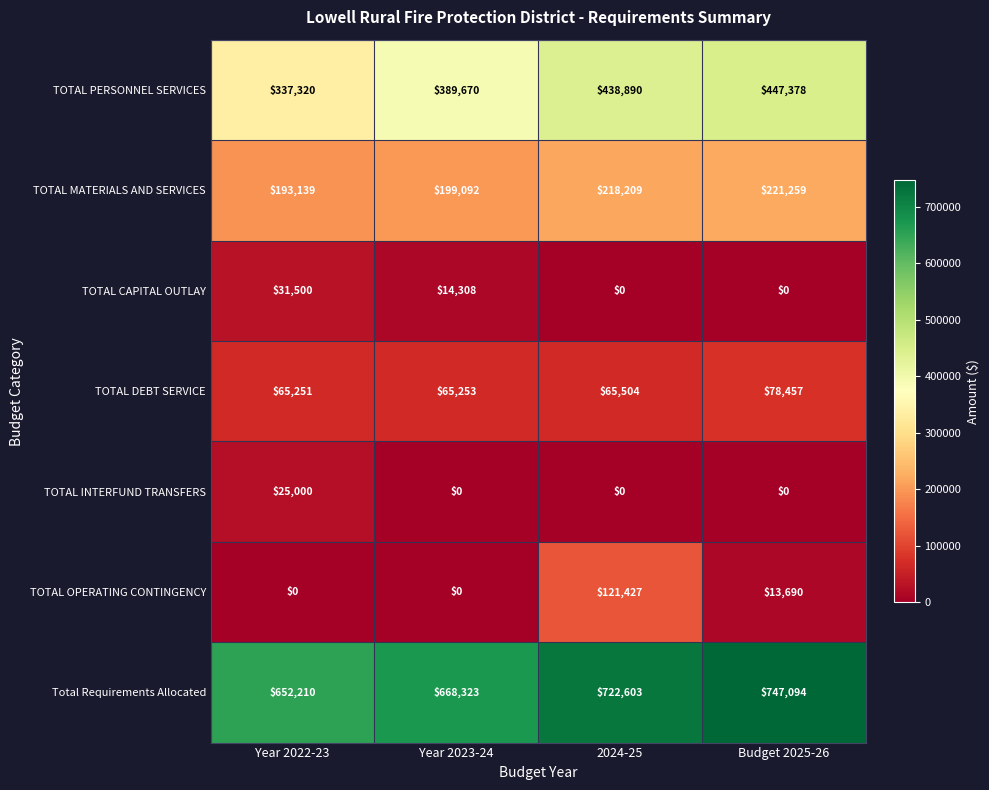

Reading right to left, transcribe all the data shown in this chart.

TOTAL PERSONNEL SERVICES: Budget 2025-26=447378	2024-25=438890	Year 2023-24=389670	Year 2022-23=337320
TOTAL MATERIALS AND SERVICES: Budget 2025-26=221259	2024-25=218209	Year 2023-24=199092	Year 2022-23=193139
TOTAL CAPITAL OUTLAY: Budget 2025-26=0	2024-25=0	Year 2023-24=14308	Year 2022-23=31500
TOTAL DEBT SERVICE: Budget 2025-26=78457	2024-25=65504	Year 2023-24=65253	Year 2022-23=65251
TOTAL INTERFUND TRANSFERS: Budget 2025-26=0	2024-25=0	Year 2023-24=0	Year 2022-23=25000
TOTAL OPERATING CONTINGENCY: Budget 2025-26=13690	2024-25=121427	Year 2023-24=0	Year 2022-23=0
Total Requirements Allocated: Budget 2025-26=747094	2024-25=722603	Year 2023-24=668323	Year 2022-23=652210